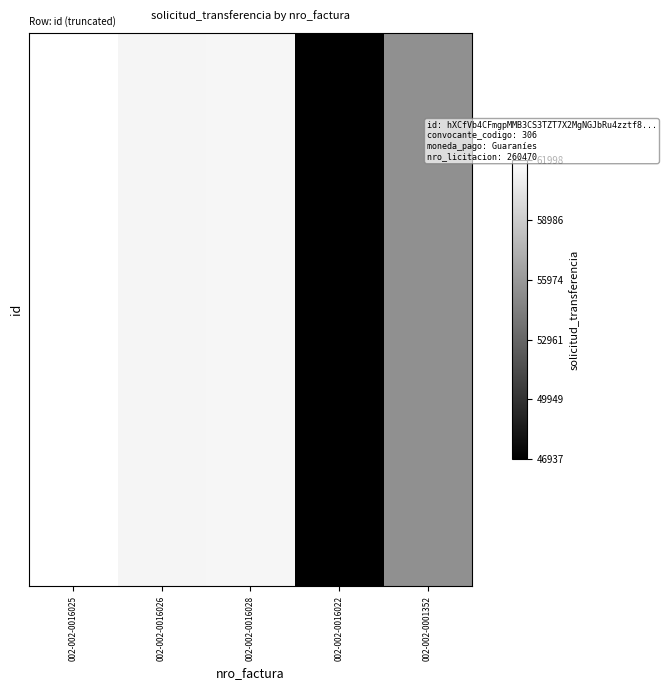

Which label corresponds to the largest value in the chart?

002-002-0016025